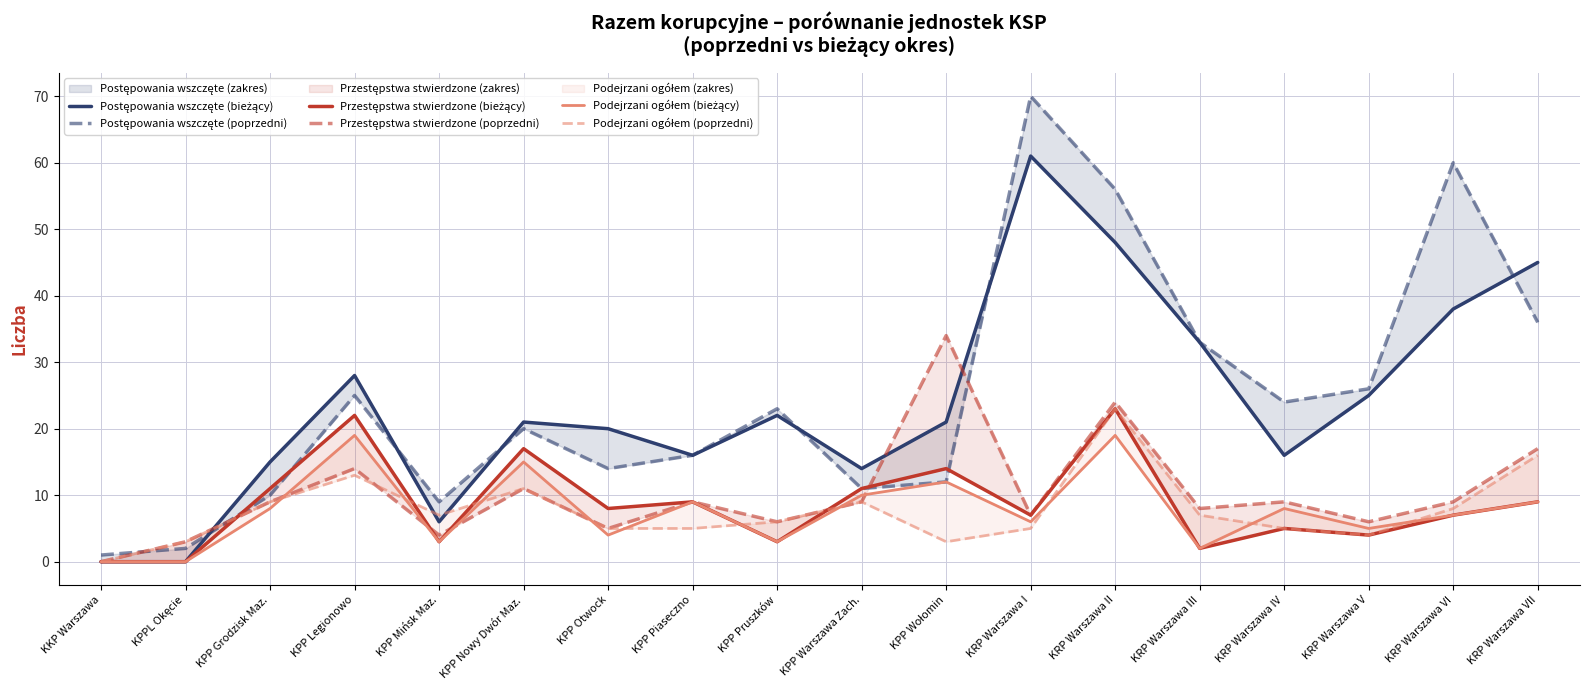

At how many categories does at least one series exceed 41?

4